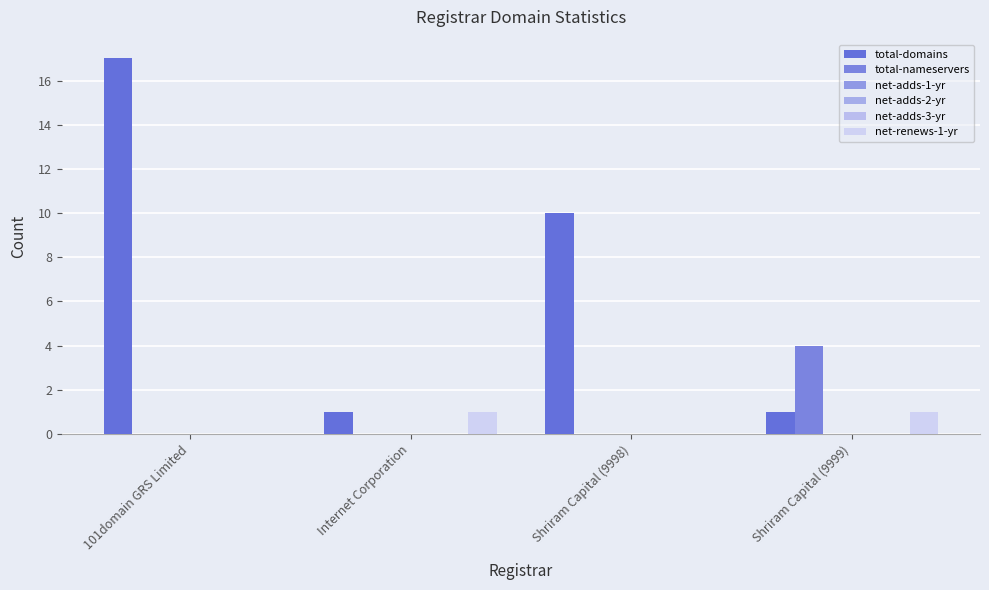

Is it true that total-domains equals 2 at Internet Corporation?

False